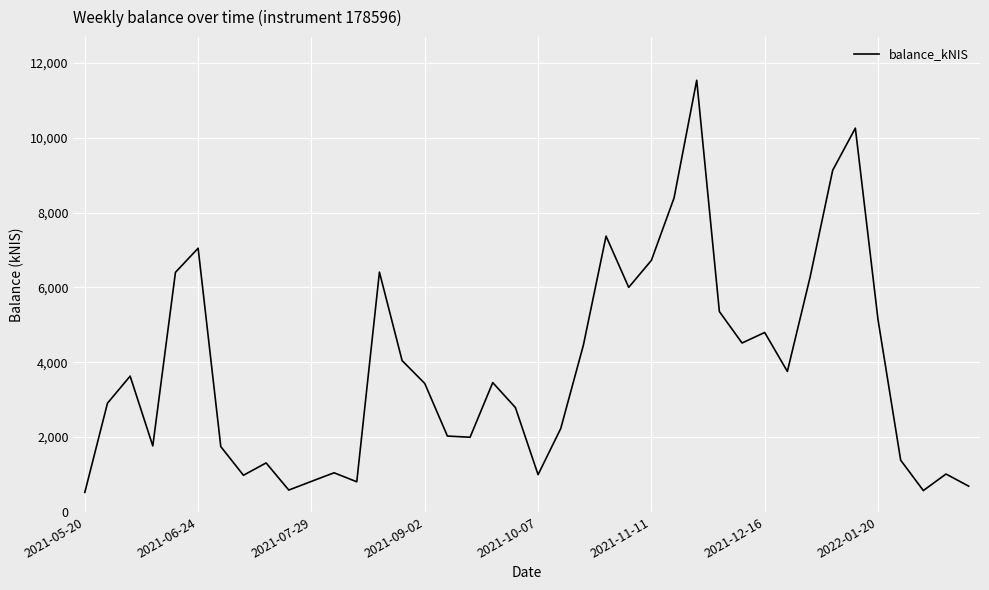

What is the maximum value shown in the chart?

11533.8